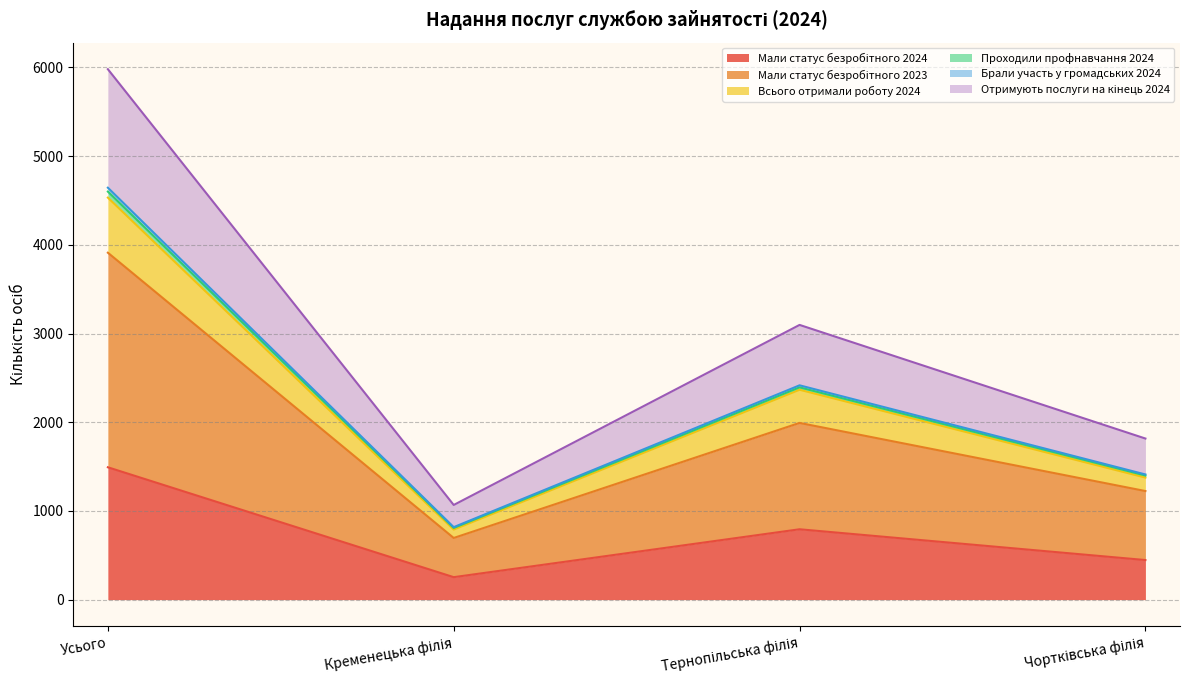

In Мали статус безробітного 2024, how many points are lower than both neighbors (excluding endpoints)?

1